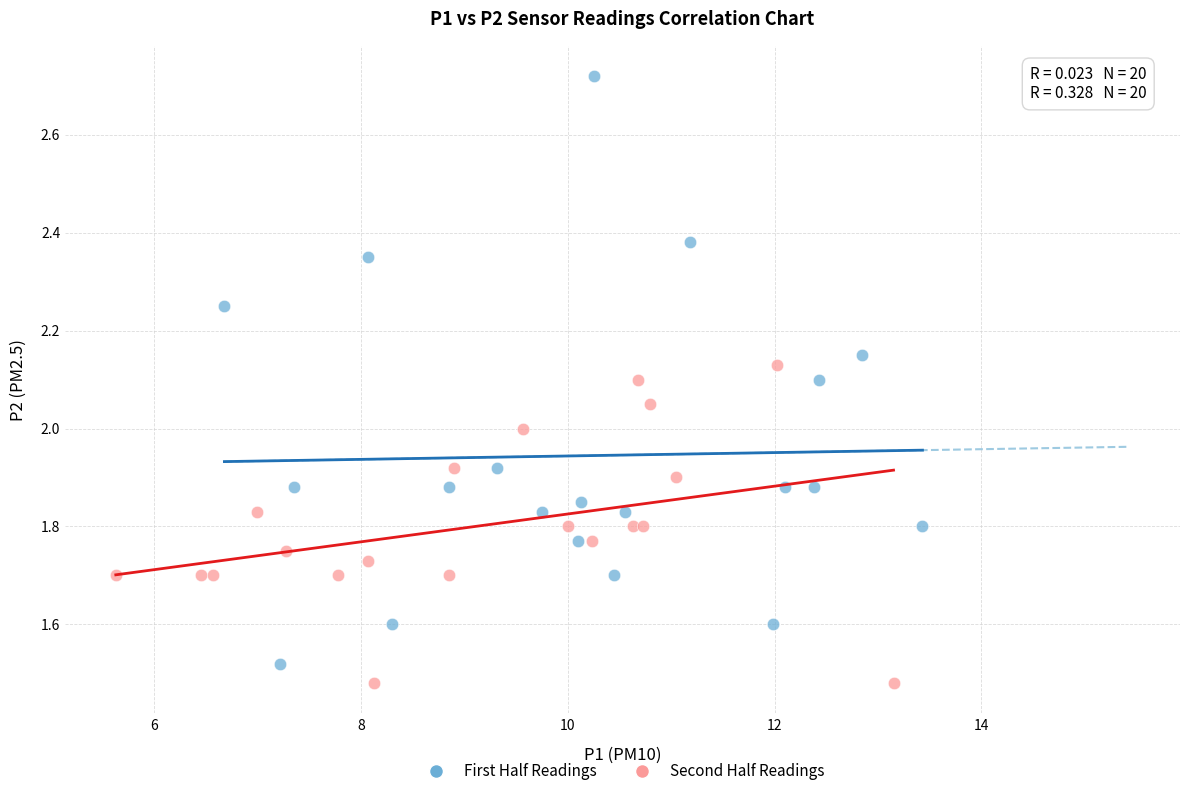

Which series reaches the maximum Y coordinate?

First Half Readings